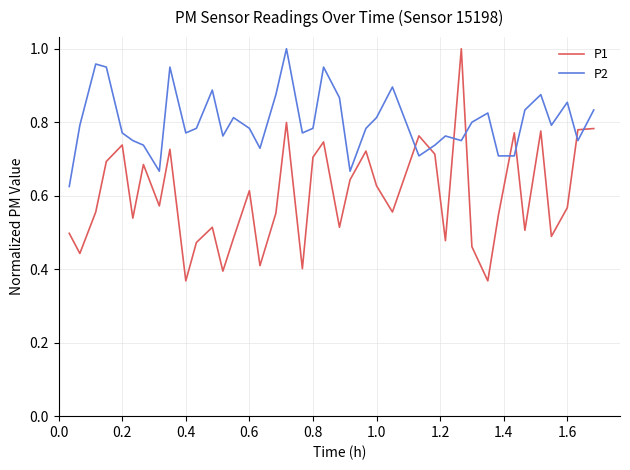

Which series has the largest range (max minus min)?

P1